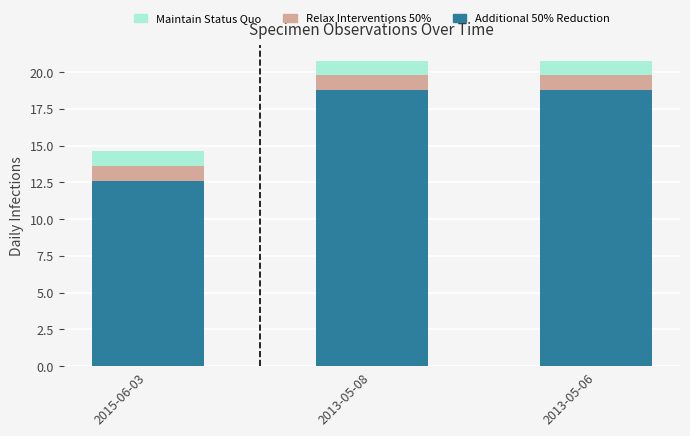

Which category has the lowest value in the Additional 50% Reduction series?

2015-06-03